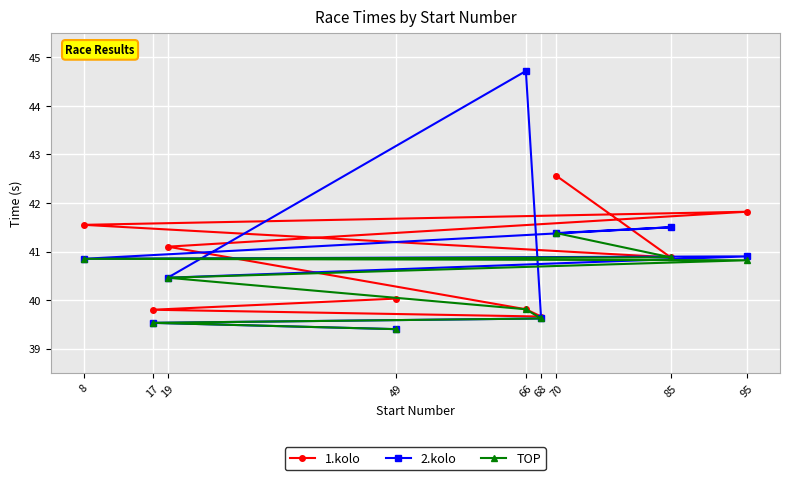

Which series has the largest total across all categories?

2.kolo